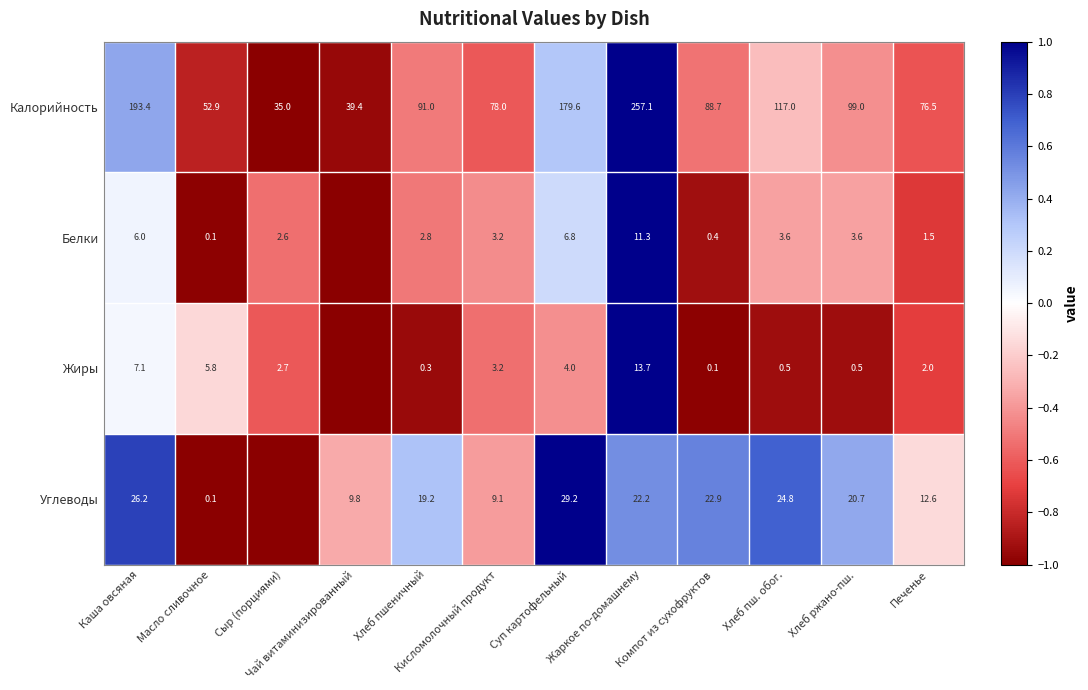

What is the average value of the Калорийность series?

109.0